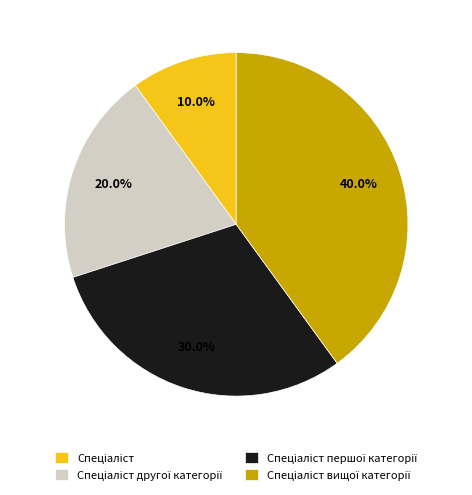

Is there any slice that represents more than half of the pie?

No